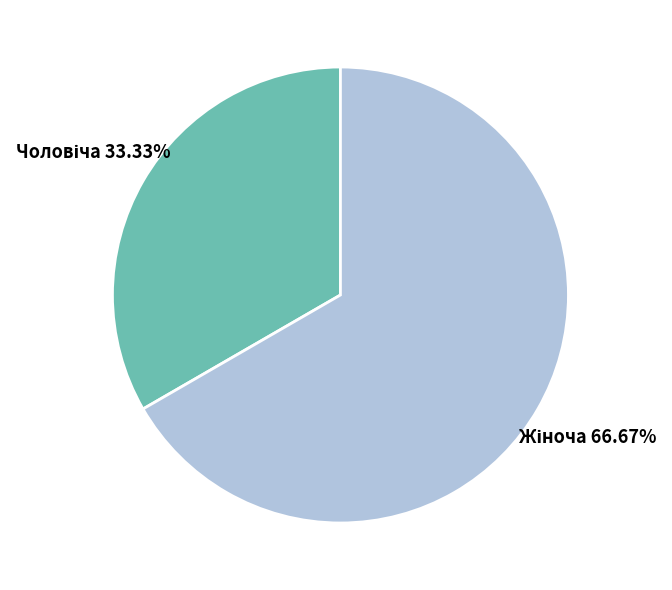

Is there a majority slice in this chart?

Yes